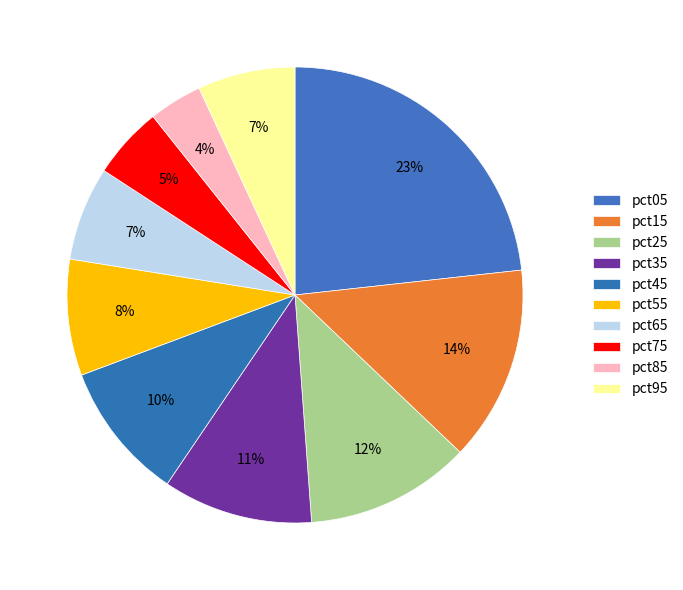

Between pct05 and pct25, which is larger?

pct05